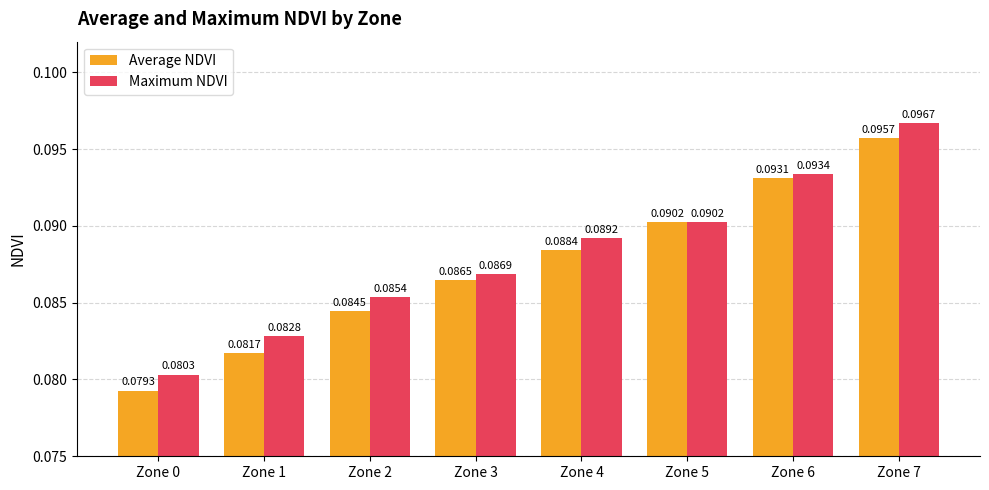

True or false: Maximum NDVI has a value of 0.0 at Zone 5.

False